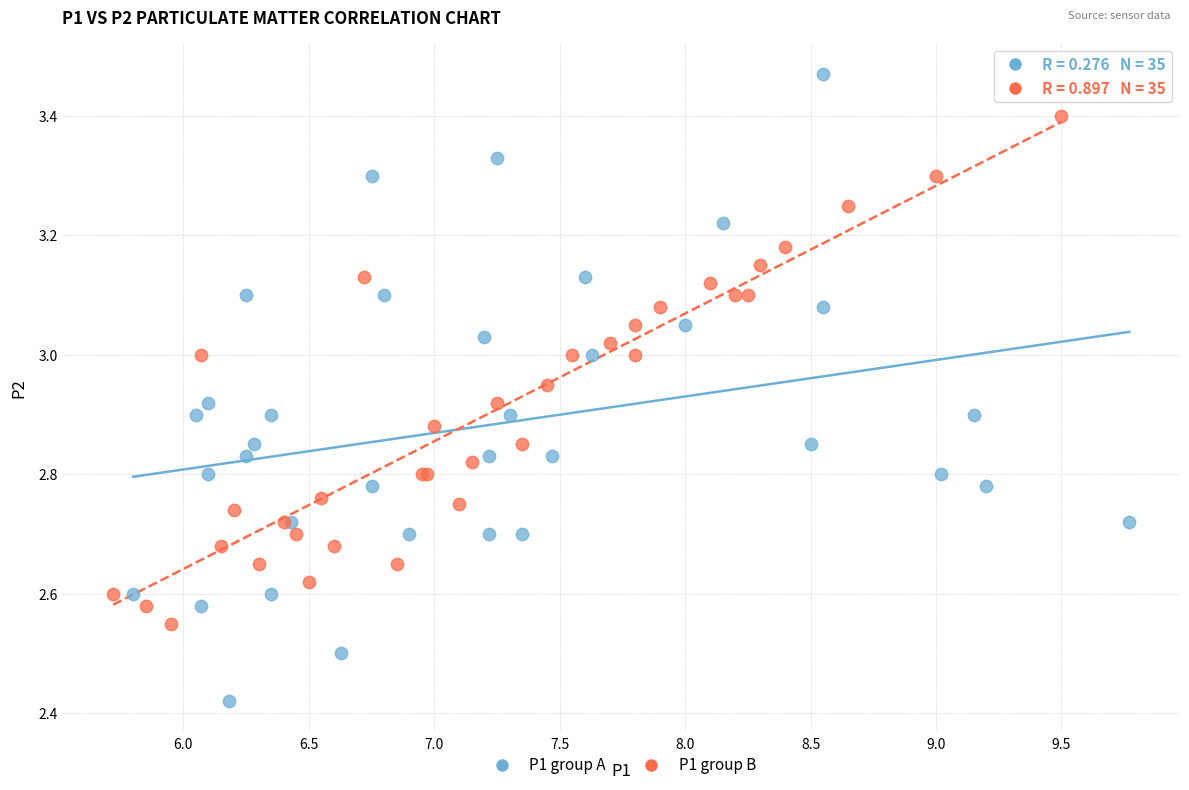

Which series contains the highest Y value?

P1 group A